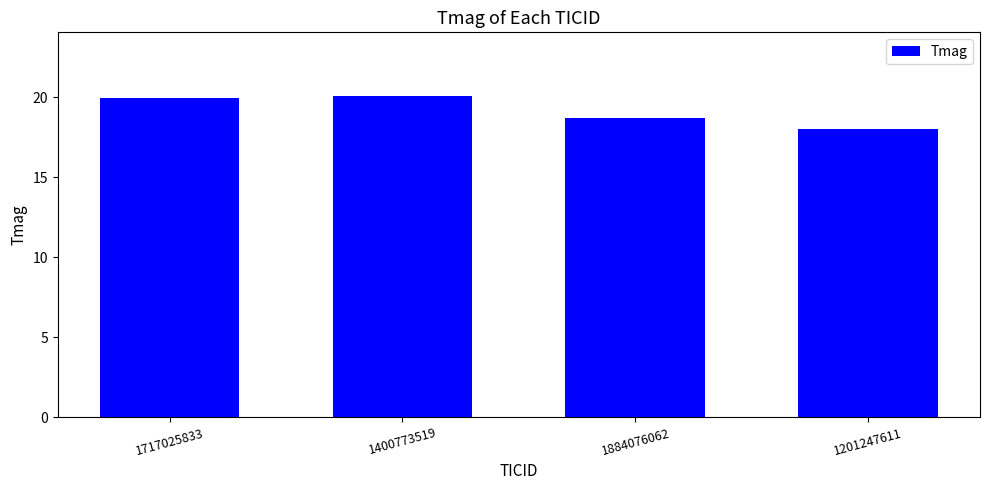

What is the sum of the values at 1884076062 and 1400773519?

38.8